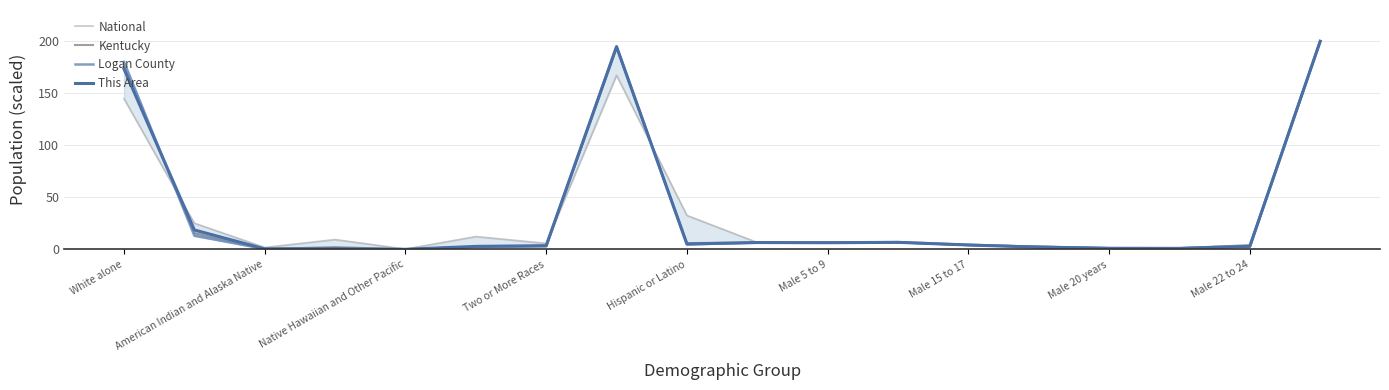

Is the value of Logan County at 12 greater than the value of This Area at Male 5 to 9?

Yes